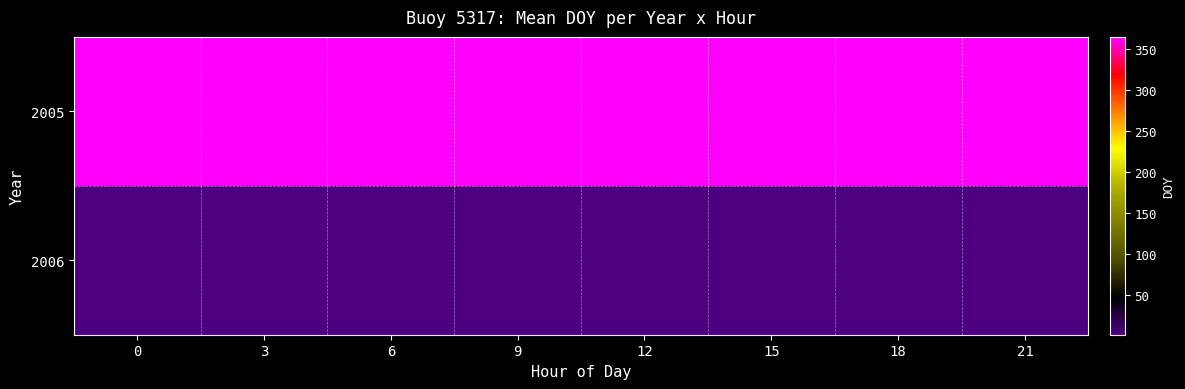

What is the total value across all series at 18?

365.5